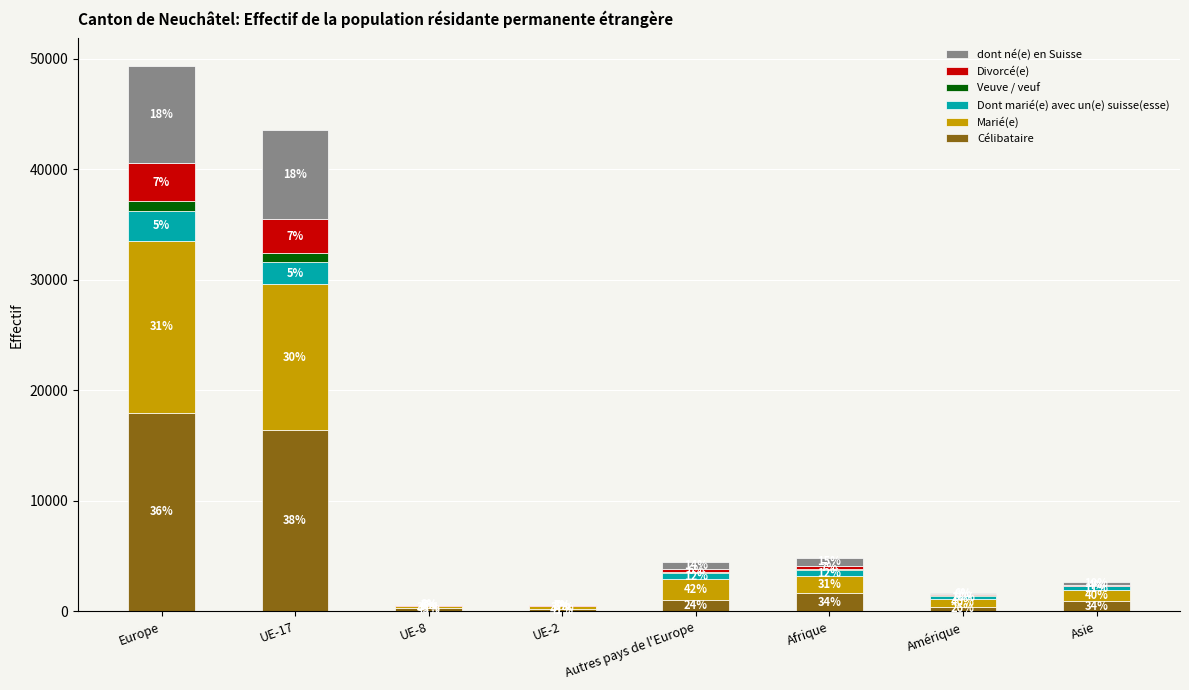

The Veuve / veuf series shows 886 at Europe. True or false?

True